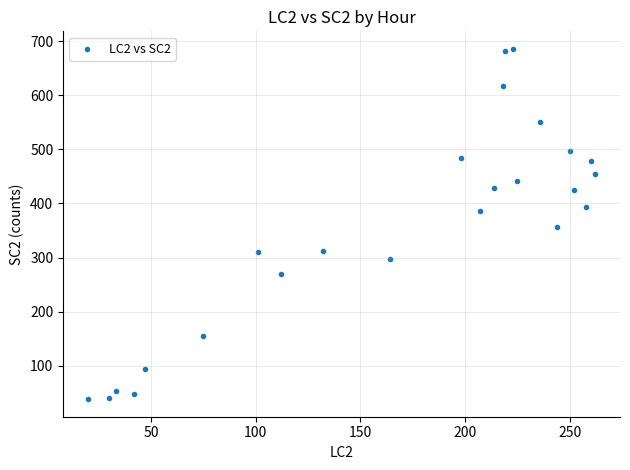

What is the range of X values (max minus min)?

242